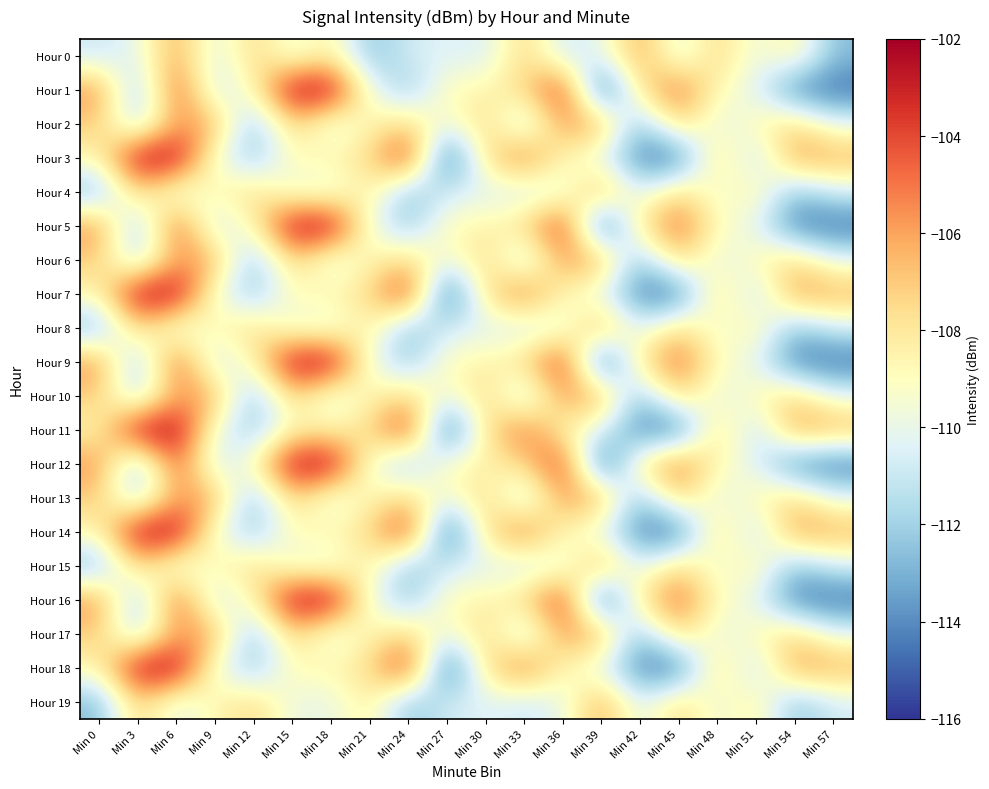

Reading left to right, list all the values displayed in this chart.

Hour 0: Min 0=-110.9	Min 3=-110.1	Min 6=-105.9	Min 9=-110.6	Min 12=-107.1	Min 15=-110.1	Min 18=-108.2	Min 21=-112.7	Min 24=-110.7	Min 27=-110.3	Min 30=-110.6	Min 33=-107.1	Min 36=-110.9	Min 39=-110.1	Min 42=-105.9	Min 45=-110.6	Min 48=-107.1	Min 51=-110.1	Min 54=-108.2	Min 57=-112.7
Hour 1: Min 0=-105.6	Min 3=-112.6	Min 6=-104.0	Min 9=-111.2	Min 12=-108.7	Min 15=-102.1	Min 18=-102.1	Min 21=-109.7	Min 24=-112.4	Min 27=-108.7	Min 30=-108.6	Min 33=-107.5	Min 36=-103.1	Min 39=-116.0	Min 42=-107.7	Min 45=-104.7	Min 48=-108.9	Min 51=-110.2	Min 54=-114.4	Min 57=-114.8
Hour 2: Min 0=-107.1	Min 3=-111.7	Min 6=-105.7	Min 9=-106.2	Min 12=-112.8	Min 15=-107.0	Min 18=-110.4	Min 21=-108.7	Min 24=-107.3	Min 27=-110.0	Min 30=-107.1	Min 33=-111.7	Min 36=-105.7	Min 39=-106.2	Min 42=-112.8	Min 45=-107.0	Min 48=-110.4	Min 51=-108.7	Min 54=-107.3	Min 57=-110.0
Hour 3: Min 0=-108.7	Min 3=-102.1	Min 6=-102.1	Min 9=-109.7	Min 12=-112.4	Min 15=-108.7	Min 18=-108.6	Min 21=-107.5	Min 24=-103.1	Min 27=-116.0	Min 30=-107.7	Min 33=-104.7	Min 36=-108.9	Min 39=-110.2	Min 42=-114.4	Min 45=-114.8	Min 48=-107.1	Min 51=-111.7	Min 54=-105.7	Min 57=-106.2
Hour 4: Min 0=-112.8	Min 3=-107.0	Min 6=-110.4	Min 9=-108.7	Min 12=-107.3	Min 15=-110.0	Min 18=-110.1	Min 21=-108.2	Min 24=-112.7	Min 27=-110.7	Min 30=-110.3	Min 33=-110.9	Min 36=-110.1	Min 39=-105.9	Min 42=-110.6	Min 45=-107.1	Min 48=-110.1	Min 51=-108.2	Min 54=-112.7	Min 57=-110.7
Hour 5: Min 0=-105.6	Min 3=-112.6	Min 6=-104.0	Min 9=-111.2	Min 12=-108.7	Min 15=-102.1	Min 18=-102.1	Min 21=-109.7	Min 24=-112.4	Min 27=-108.7	Min 30=-108.6	Min 33=-107.5	Min 36=-103.1	Min 39=-116.0	Min 42=-107.7	Min 45=-104.7	Min 48=-108.9	Min 51=-110.2	Min 54=-114.4	Min 57=-114.8
Hour 6: Min 0=-107.1	Min 3=-111.7	Min 6=-105.7	Min 9=-106.2	Min 12=-112.8	Min 15=-107.0	Min 18=-110.4	Min 21=-108.7	Min 24=-107.3	Min 27=-110.0	Min 30=-107.1	Min 33=-111.7	Min 36=-105.7	Min 39=-106.2	Min 42=-112.8	Min 45=-107.0	Min 48=-110.4	Min 51=-108.7	Min 54=-107.3	Min 57=-110.0
Hour 7: Min 0=-108.7	Min 3=-102.1	Min 6=-102.1	Min 9=-109.7	Min 12=-112.4	Min 15=-108.7	Min 18=-108.6	Min 21=-107.5	Min 24=-103.1	Min 27=-116.0	Min 30=-107.7	Min 33=-104.7	Min 36=-108.9	Min 39=-110.2	Min 42=-114.4	Min 45=-114.8	Min 48=-107.1	Min 51=-111.7	Min 54=-105.7	Min 57=-106.2
Hour 8: Min 0=-112.8	Min 3=-107.0	Min 6=-110.4	Min 9=-108.7	Min 12=-107.3	Min 15=-110.0	Min 18=-110.1	Min 21=-108.2	Min 24=-112.7	Min 27=-110.7	Min 30=-110.3	Min 33=-110.9	Min 36=-110.1	Min 39=-105.9	Min 42=-110.6	Min 45=-107.1	Min 48=-110.1	Min 51=-108.2	Min 54=-112.7	Min 57=-110.7
Hour 9: Min 0=-105.6	Min 3=-112.6	Min 6=-104.0	Min 9=-111.2	Min 12=-108.7	Min 15=-102.1	Min 18=-102.1	Min 21=-109.7	Min 24=-112.4	Min 27=-108.7	Min 30=-108.6	Min 33=-107.5	Min 36=-103.1	Min 39=-116.0	Min 42=-107.7	Min 45=-104.7	Min 48=-108.9	Min 51=-110.2	Min 54=-114.4	Min 57=-114.8
Hour 10: Min 0=-107.1	Min 3=-111.7	Min 6=-105.7	Min 9=-106.2	Min 12=-112.8	Min 15=-107.0	Min 18=-110.4	Min 21=-108.7	Min 24=-107.3	Min 27=-110.0	Min 30=-107.1	Min 33=-111.7	Min 36=-105.7	Min 39=-106.2	Min 42=-112.8	Min 45=-107.0	Min 48=-110.4	Min 51=-108.7	Min 54=-107.3	Min 57=-110.0
Hour 11: Min 0=-108.7	Min 3=-102.1	Min 6=-102.1	Min 9=-109.7	Min 12=-112.4	Min 15=-108.7	Min 18=-108.6	Min 21=-107.5	Min 24=-103.1	Min 27=-116.0	Min 30=-107.7	Min 33=-104.7	Min 36=-108.9	Min 39=-110.2	Min 42=-114.4	Min 45=-114.8	Min 48=-107.1	Min 51=-111.7	Min 54=-105.7	Min 57=-106.2
Hour 12: Min 0=-105.6	Min 3=-112.6	Min 6=-104.0	Min 9=-111.2	Min 12=-108.7	Min 15=-102.1	Min 18=-102.1	Min 21=-109.7	Min 24=-112.4	Min 27=-108.7	Min 30=-108.6	Min 33=-107.5	Min 36=-103.1	Min 39=-116.0	Min 42=-107.7	Min 45=-104.7	Min 48=-108.9	Min 51=-110.2	Min 54=-114.4	Min 57=-114.8
Hour 13: Min 0=-107.1	Min 3=-111.7	Min 6=-105.7	Min 9=-106.2	Min 12=-112.8	Min 15=-107.0	Min 18=-110.4	Min 21=-108.7	Min 24=-107.3	Min 27=-110.0	Min 30=-107.1	Min 33=-111.7	Min 36=-105.7	Min 39=-106.2	Min 42=-112.8	Min 45=-107.0	Min 48=-110.4	Min 51=-108.7	Min 54=-107.3	Min 57=-110.0
Hour 14: Min 0=-108.7	Min 3=-102.1	Min 6=-102.1	Min 9=-109.7	Min 12=-112.4	Min 15=-108.7	Min 18=-108.6	Min 21=-107.5	Min 24=-103.1	Min 27=-116.0	Min 30=-107.7	Min 33=-104.7	Min 36=-108.9	Min 39=-110.2	Min 42=-114.4	Min 45=-114.8	Min 48=-107.1	Min 51=-111.7	Min 54=-105.7	Min 57=-106.2
Hour 15: Min 0=-112.8	Min 3=-107.0	Min 6=-110.4	Min 9=-108.7	Min 12=-107.3	Min 15=-110.0	Min 18=-110.1	Min 21=-108.2	Min 24=-112.7	Min 27=-110.7	Min 30=-110.3	Min 33=-110.9	Min 36=-110.1	Min 39=-105.9	Min 42=-110.6	Min 45=-107.1	Min 48=-110.1	Min 51=-108.2	Min 54=-112.7	Min 57=-110.7
Hour 16: Min 0=-105.6	Min 3=-112.6	Min 6=-104.0	Min 9=-111.2	Min 12=-108.7	Min 15=-102.1	Min 18=-102.1	Min 21=-109.7	Min 24=-112.4	Min 27=-108.7	Min 30=-108.6	Min 33=-107.5	Min 36=-103.1	Min 39=-116.0	Min 42=-107.7	Min 45=-104.7	Min 48=-108.9	Min 51=-110.2	Min 54=-114.4	Min 57=-114.8
Hour 17: Min 0=-107.1	Min 3=-111.7	Min 6=-105.7	Min 9=-106.2	Min 12=-112.8	Min 15=-107.0	Min 18=-110.4	Min 21=-108.7	Min 24=-107.3	Min 27=-110.0	Min 30=-107.1	Min 33=-111.7	Min 36=-105.7	Min 39=-106.2	Min 42=-112.8	Min 45=-107.0	Min 48=-110.4	Min 51=-108.7	Min 54=-107.3	Min 57=-110.0
Hour 18: Min 0=-108.7	Min 3=-102.1	Min 6=-102.1	Min 9=-109.7	Min 12=-112.4	Min 15=-108.7	Min 18=-108.6	Min 21=-107.5	Min 24=-103.1	Min 27=-116.0	Min 30=-107.7	Min 33=-104.7	Min 36=-108.9	Min 39=-110.2	Min 42=-114.4	Min 45=-114.8	Min 48=-107.1	Min 51=-111.7	Min 54=-105.7	Min 57=-106.2
Hour 19: Min 0=-112.8	Min 3=-107.0	Min 6=-110.4	Min 9=-108.7	Min 12=-107.3	Min 15=-110.0	Min 18=-110.1	Min 21=-108.2	Min 24=-112.7	Min 27=-110.7	Min 30=-110.3	Min 33=-110.9	Min 36=-110.1	Min 39=-105.9	Min 42=-110.6	Min 45=-107.1	Min 48=-110.1	Min 51=-108.2	Min 54=-112.7	Min 57=-110.7